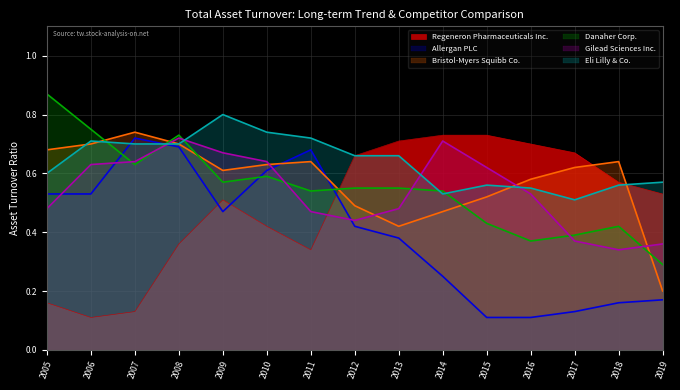

True or false: Bristol-Myers Squibb Co. and Regeneron Pharmaceuticals Inc. intersect in this chart.

True